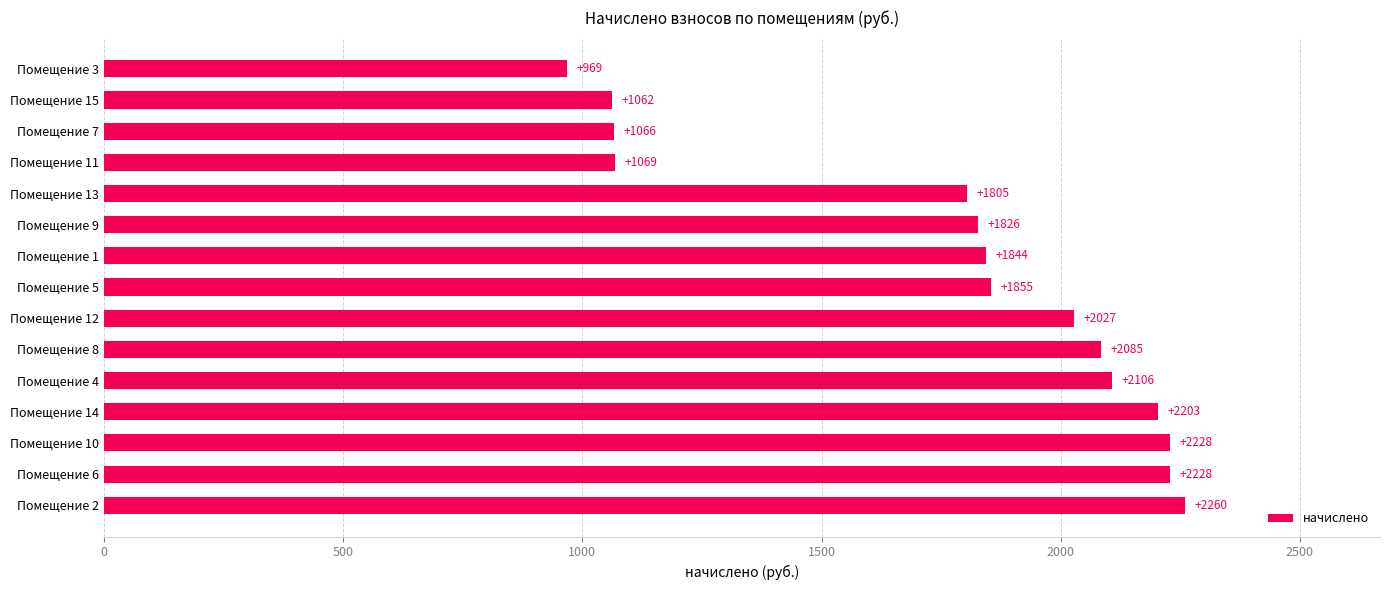

Is it true that the value at Помещение 1 is 1844.2?

True